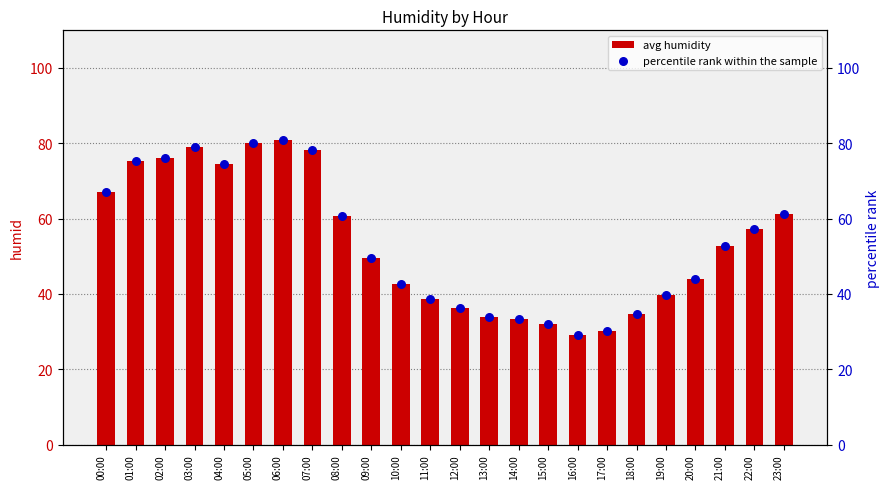

Which series has the largest Y range (max minus min)?

avg humidity